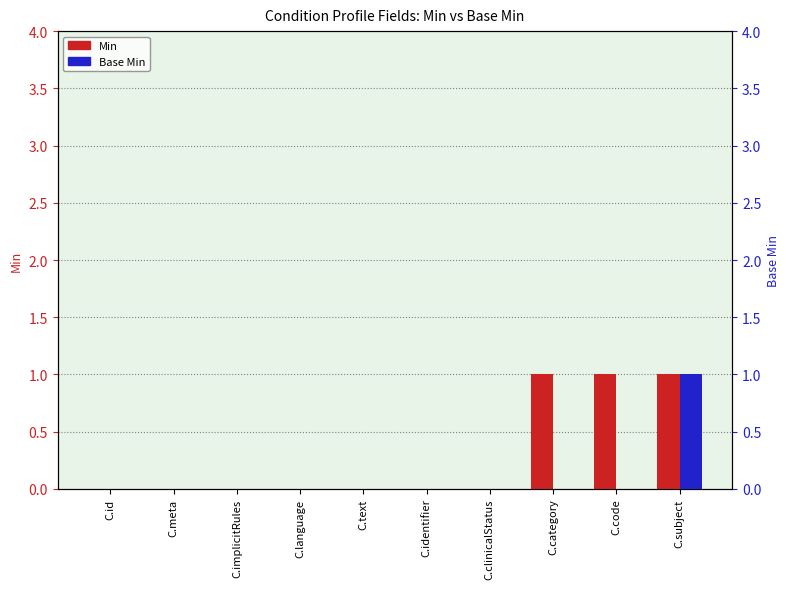

Where is Base Min nearest to the value 0?

C.id